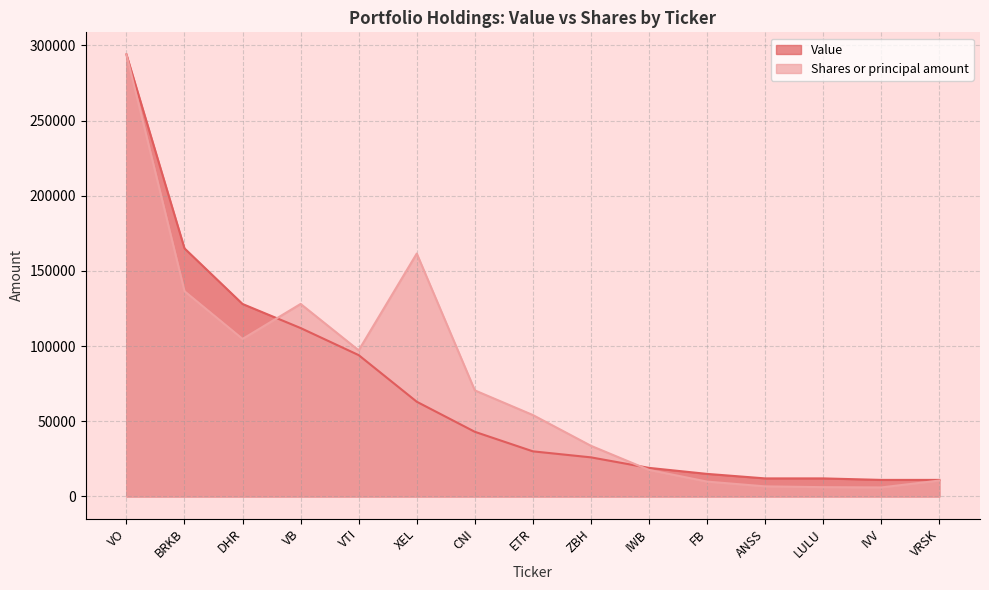

The value of Shares or principal amount at ETR is 54144.0. True or false?

True